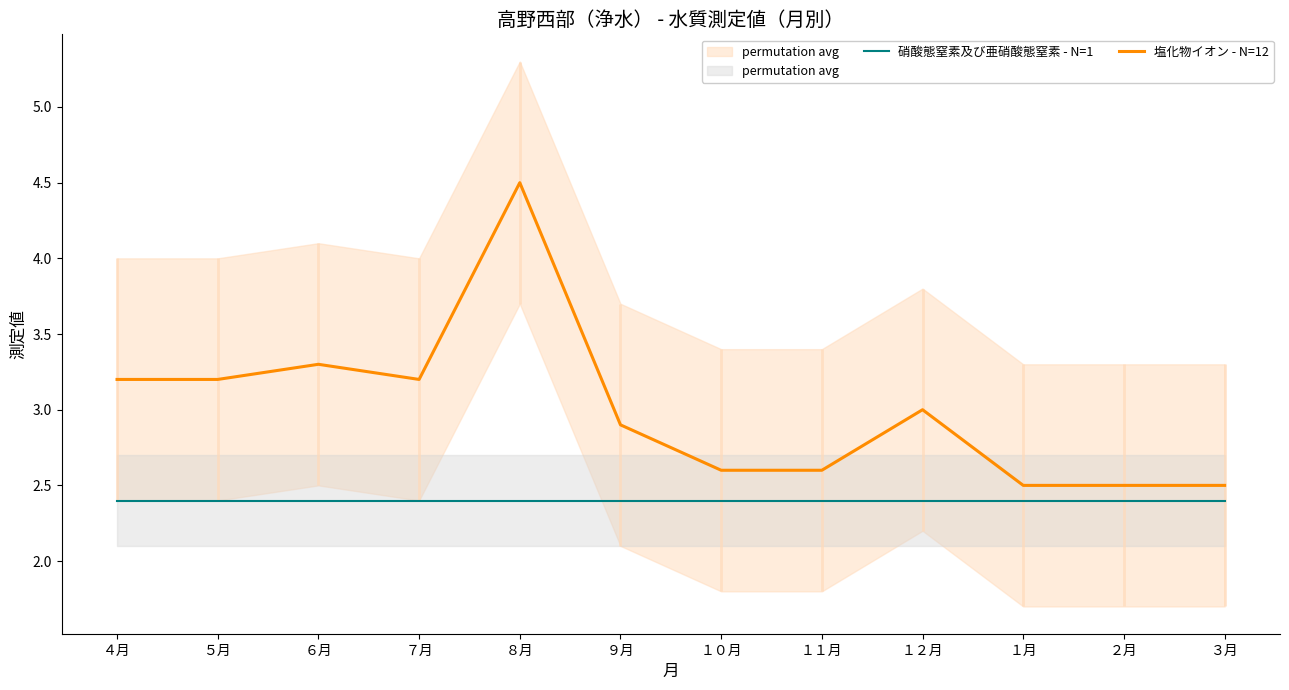

Is the value of 塩化物イオン - N=12 at ３月 greater than the value of 硝酸態窒素及び亜硝酸態窒素 - N=1 at １０月?

Yes